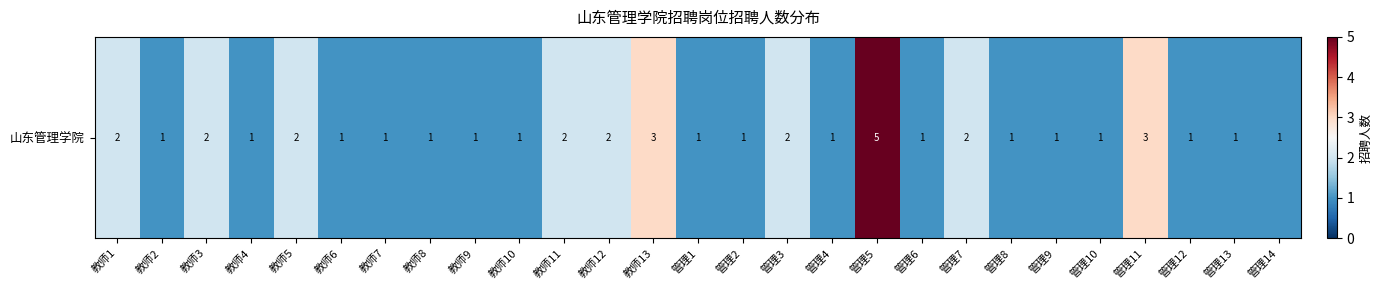

List the labels in order of value, smallest first.

教师2, 教师4, 教师6, 教师7, 教师8, 教师9, 教师10, 管理1, 管理2, 管理4, 管理6, 管理8, 管理9, 管理10, 管理12, 管理13, 管理14, 教师1, 教师3, 教师5, 教师11, 教师12, 管理3, 管理7, 教师13, 管理11, 管理5